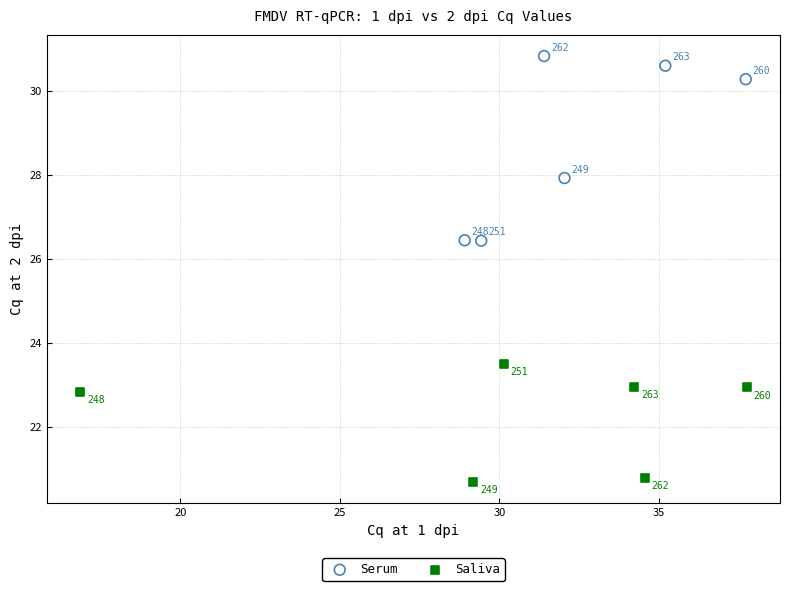

What are all the series names shown in the legend?

Serum, Saliva